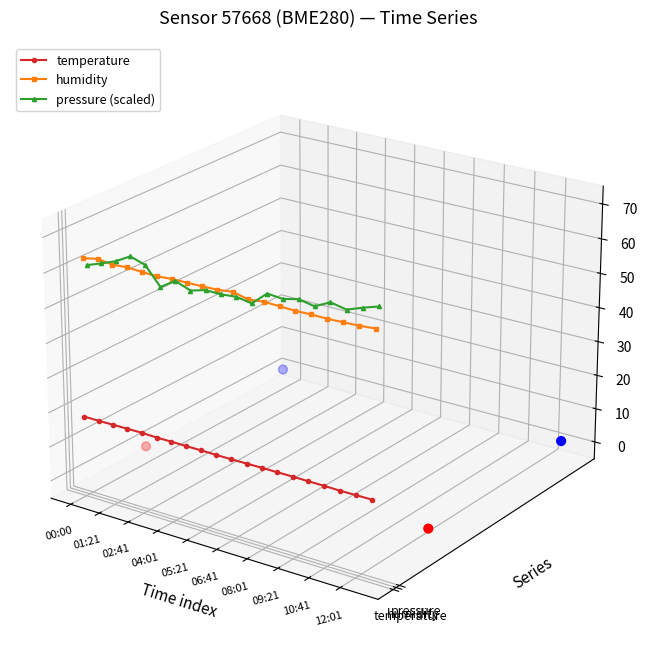

At which category is the sum across all series the highest?

00:00